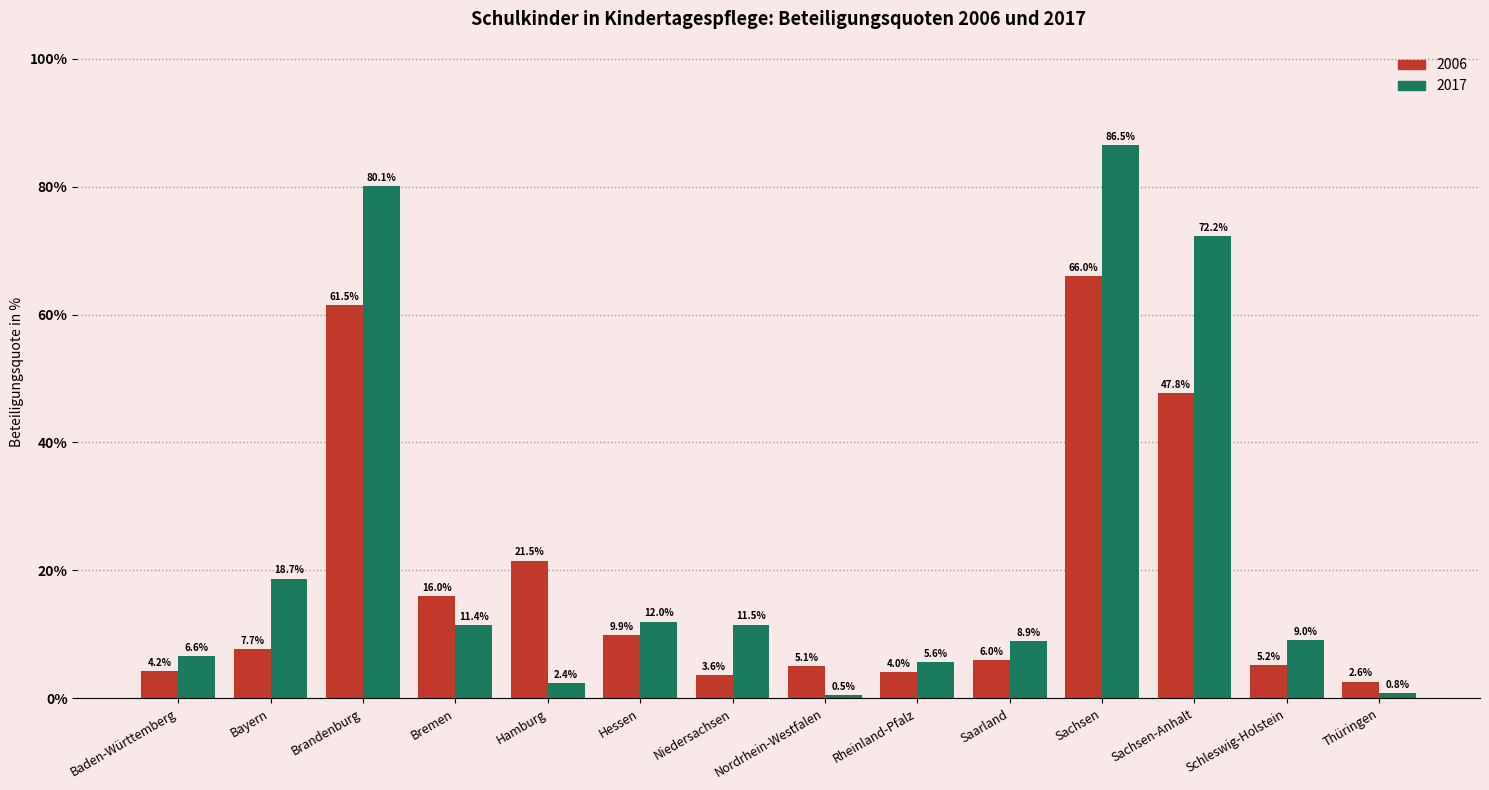

What is the maximum value shown in the chart?

86.5